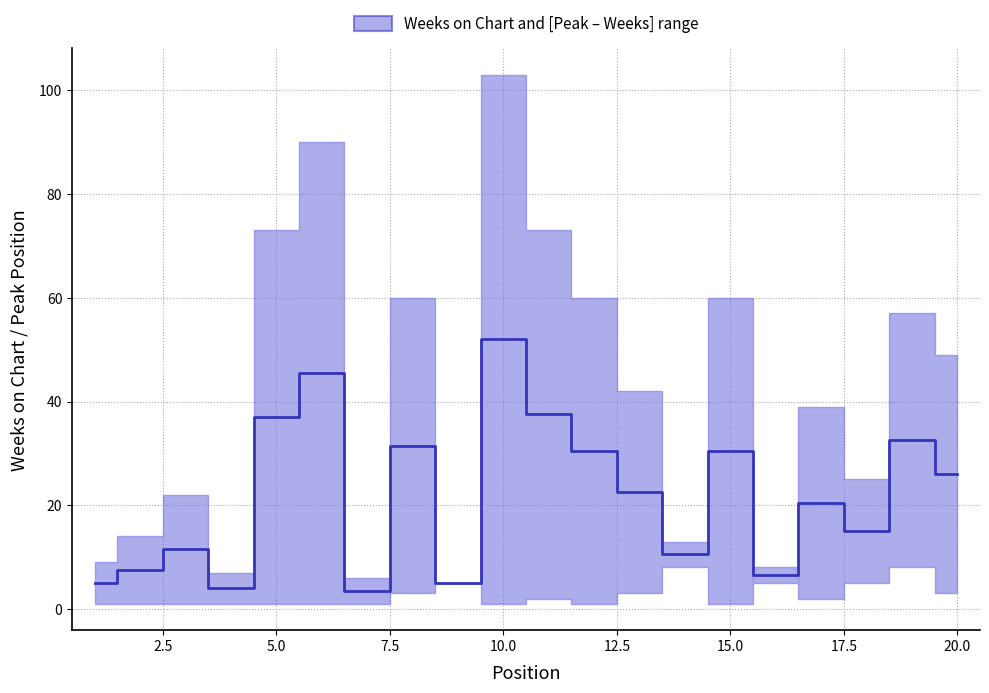

What is the average value?

21.7